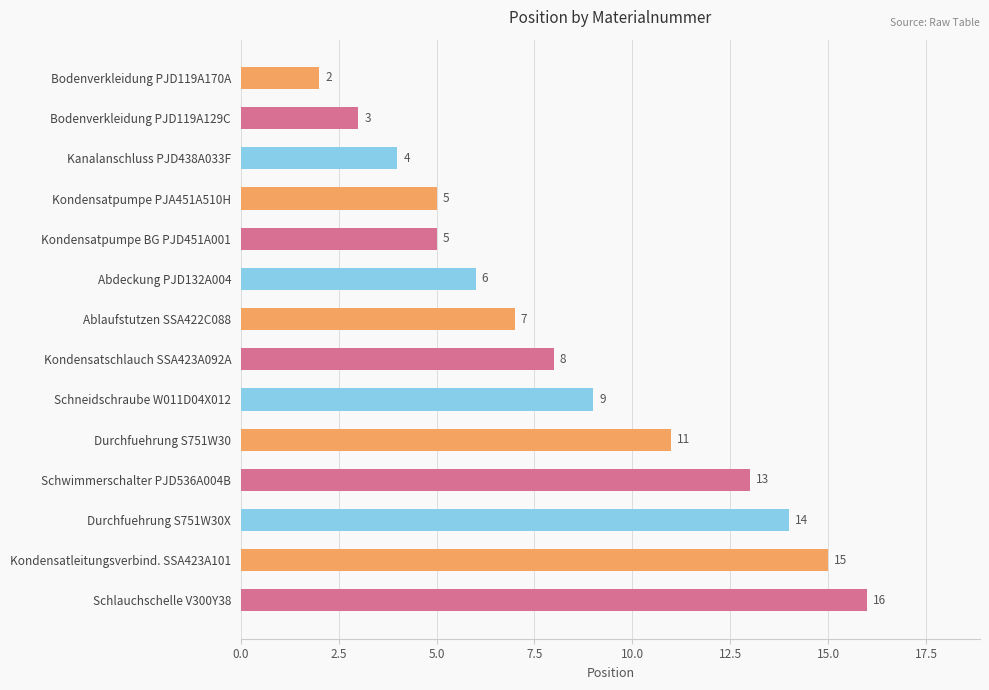

What is the difference between the maximum and minimum values?

14